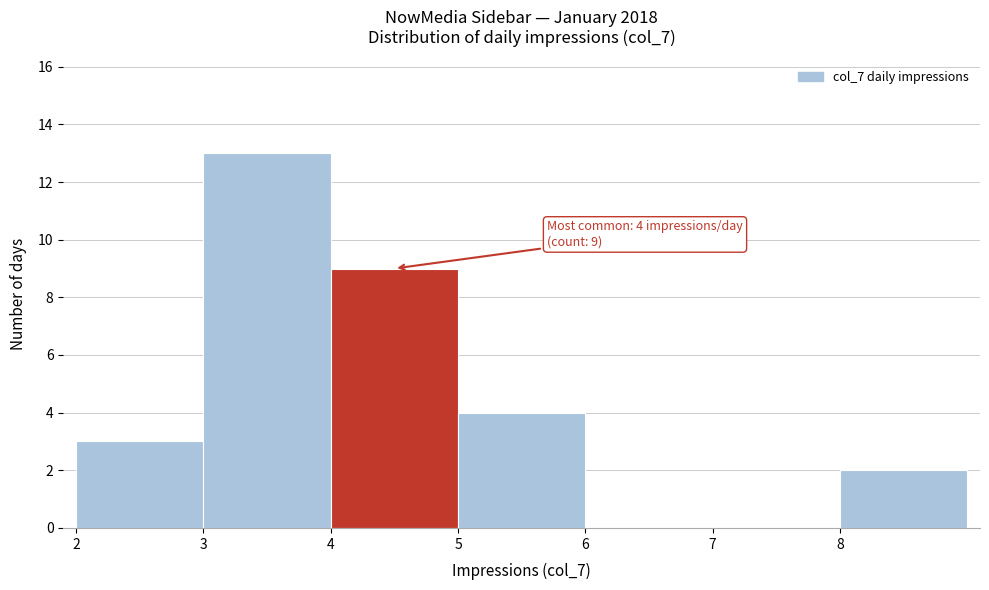

Over which range of the x-axis is the bar tallest?

3 to 4